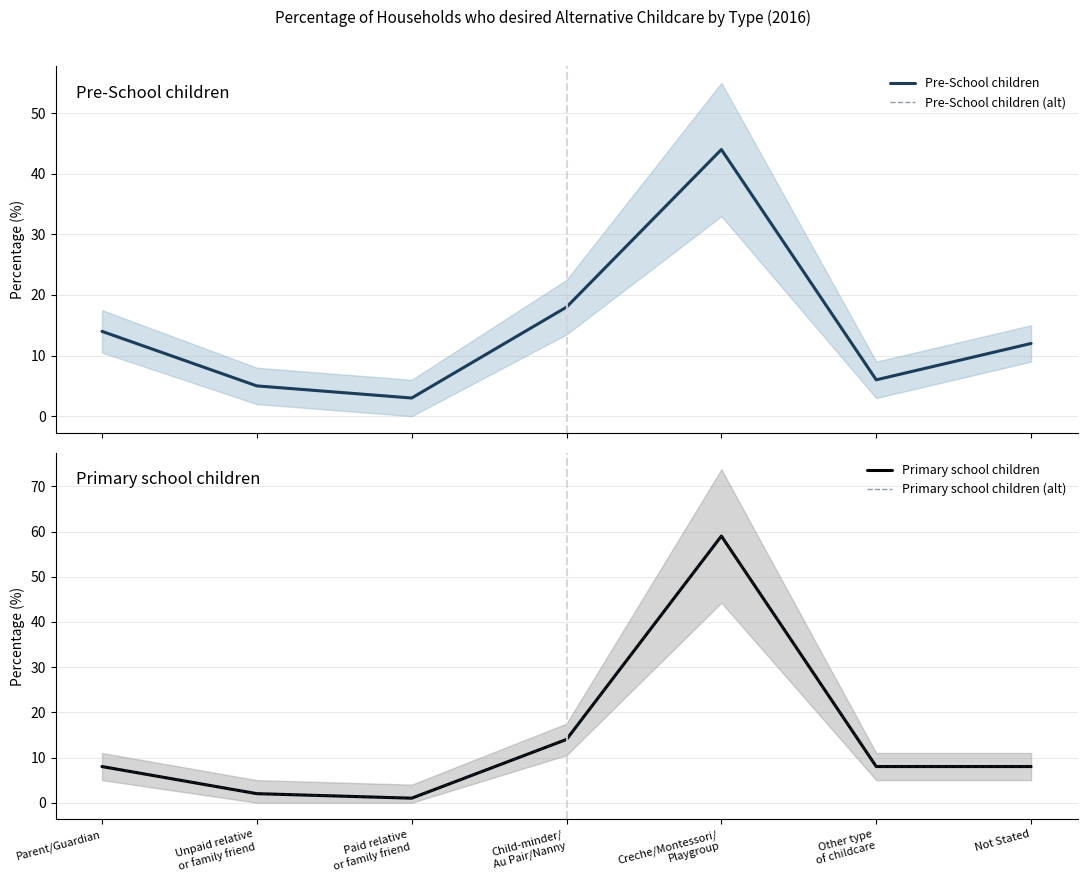

Where is the first local maximum for Pre-School children?

Creche/Montessori/
Playgroup